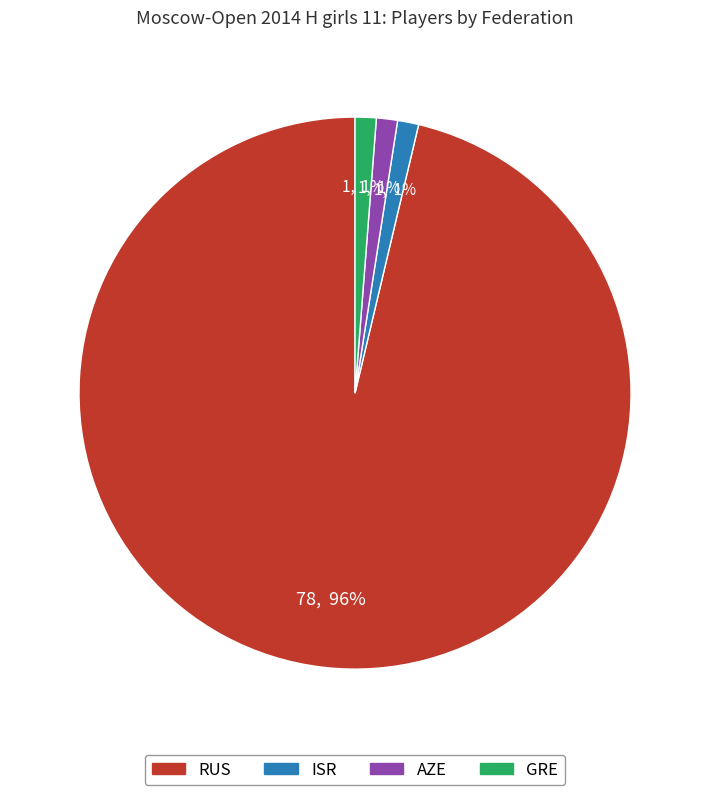

Approximately how many times larger is the value at GRE compared to ISR?

1.0